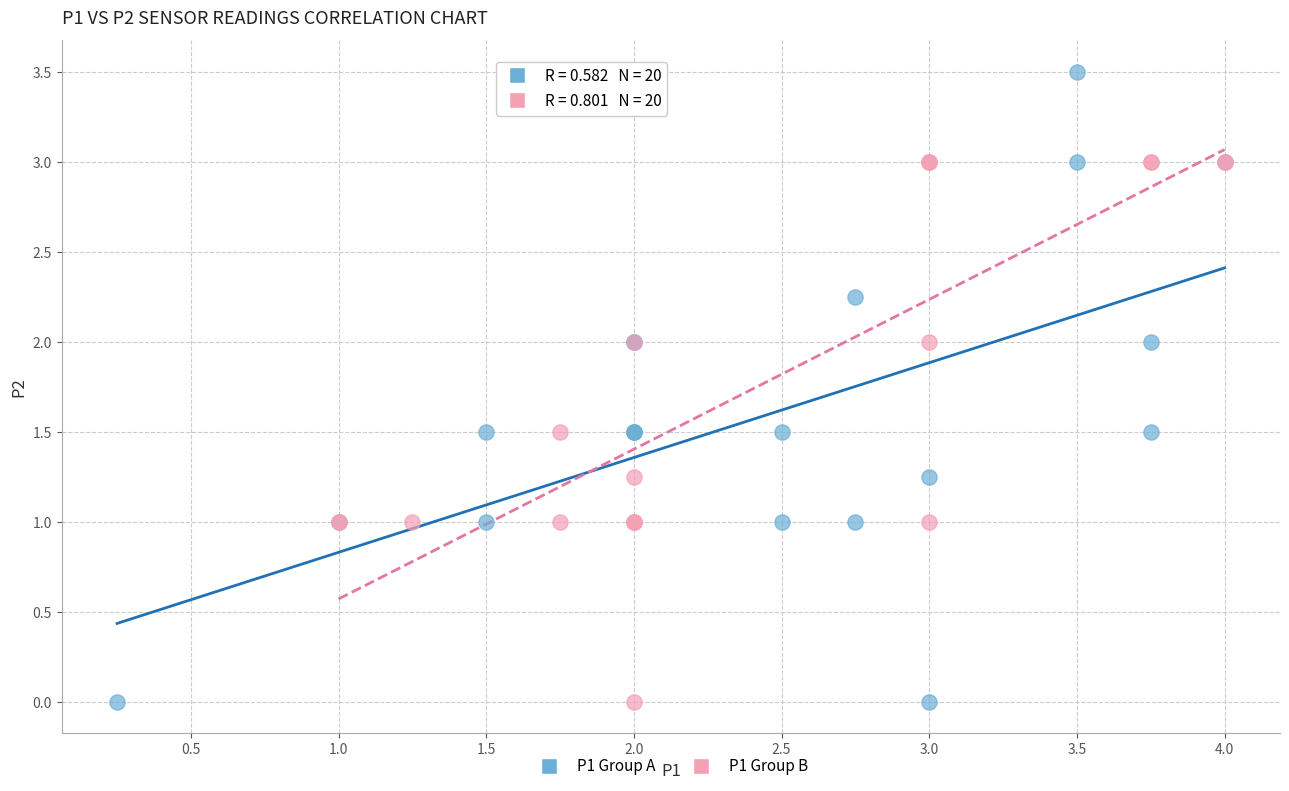

Which series reaches the maximum Y coordinate?

P1 Group A